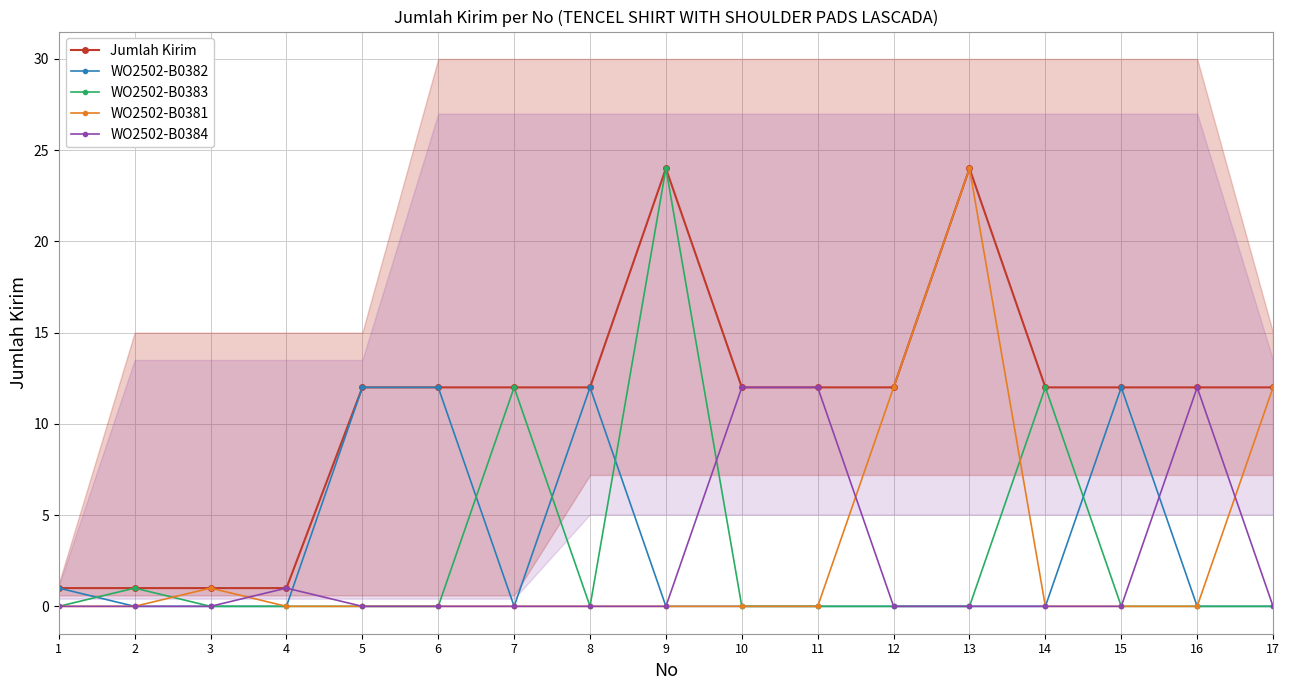

At 9, list the series in order from smallest to largest.

WO2502-B0382, WO2502-B0381, WO2502-B0384, Jumlah Kirim, WO2502-B0383